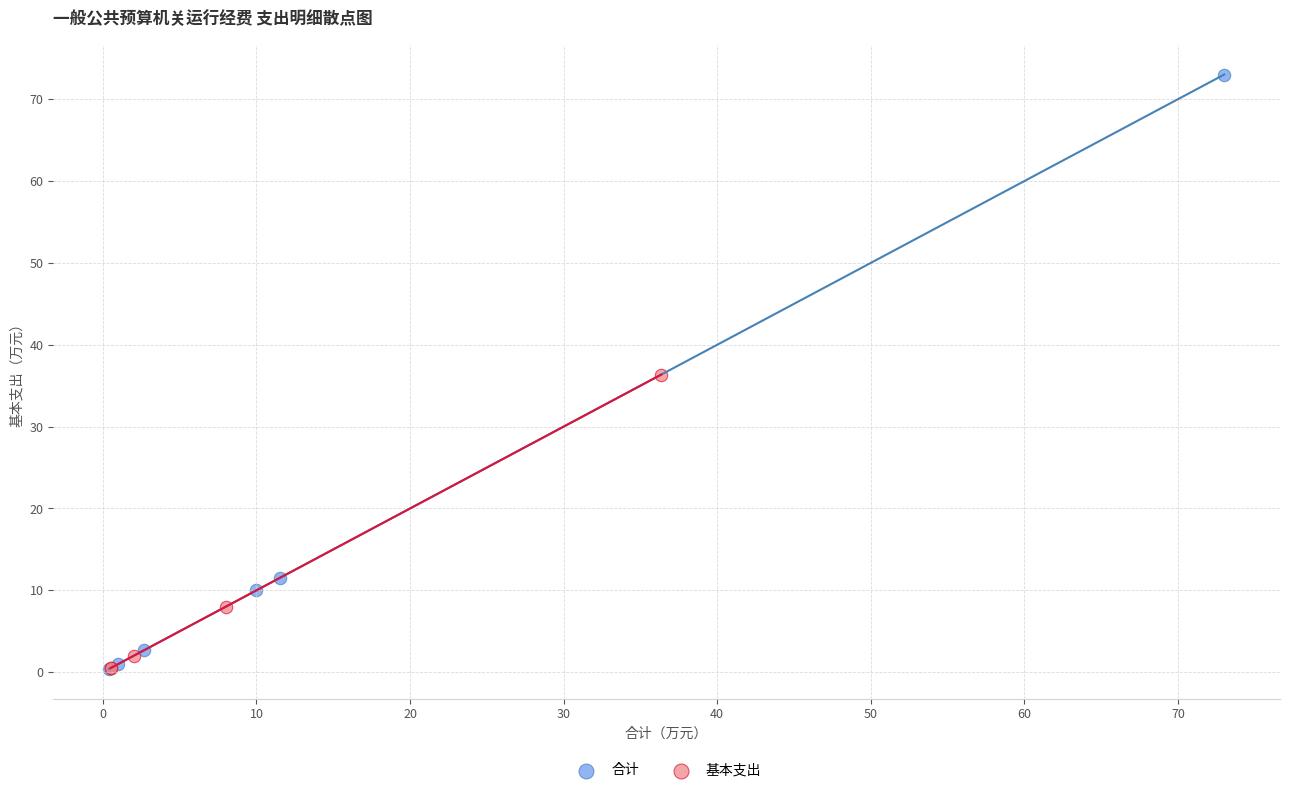

What are all the series names shown in the legend?

合计, 基本支出